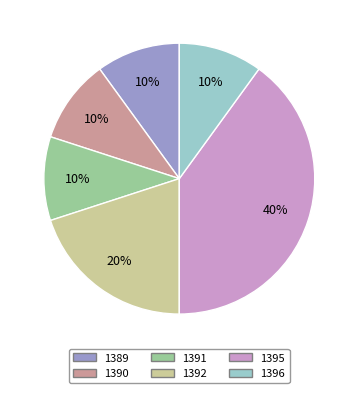

Approximately how many times larger is the value at 1391 compared to 1396?

1.0